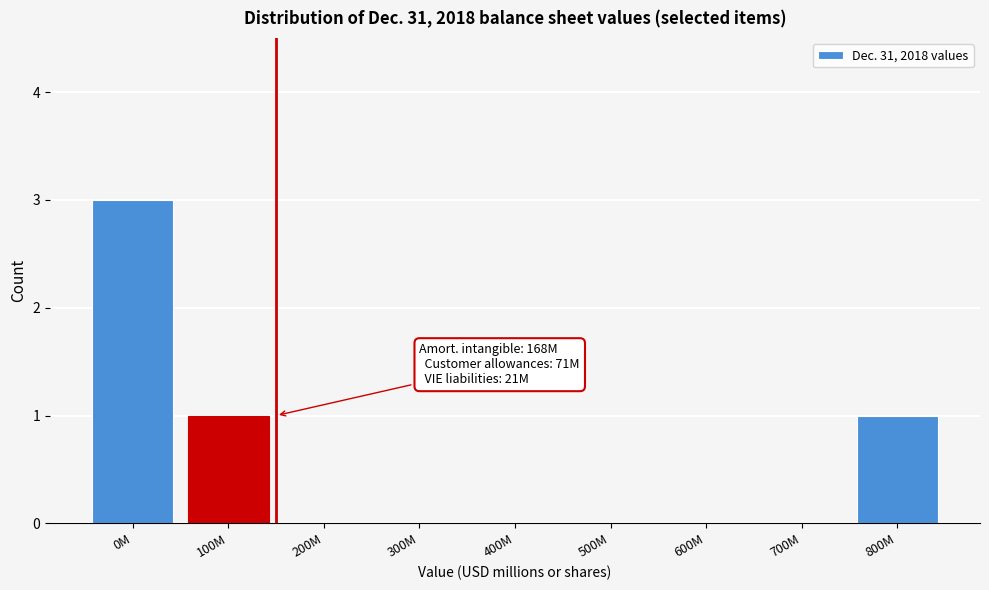

Reading left to right, extract all data points from this chart.

0M=3	100M=1	200M=0	300M=0	400M=0	500M=0	600M=0	700M=0	800M=1